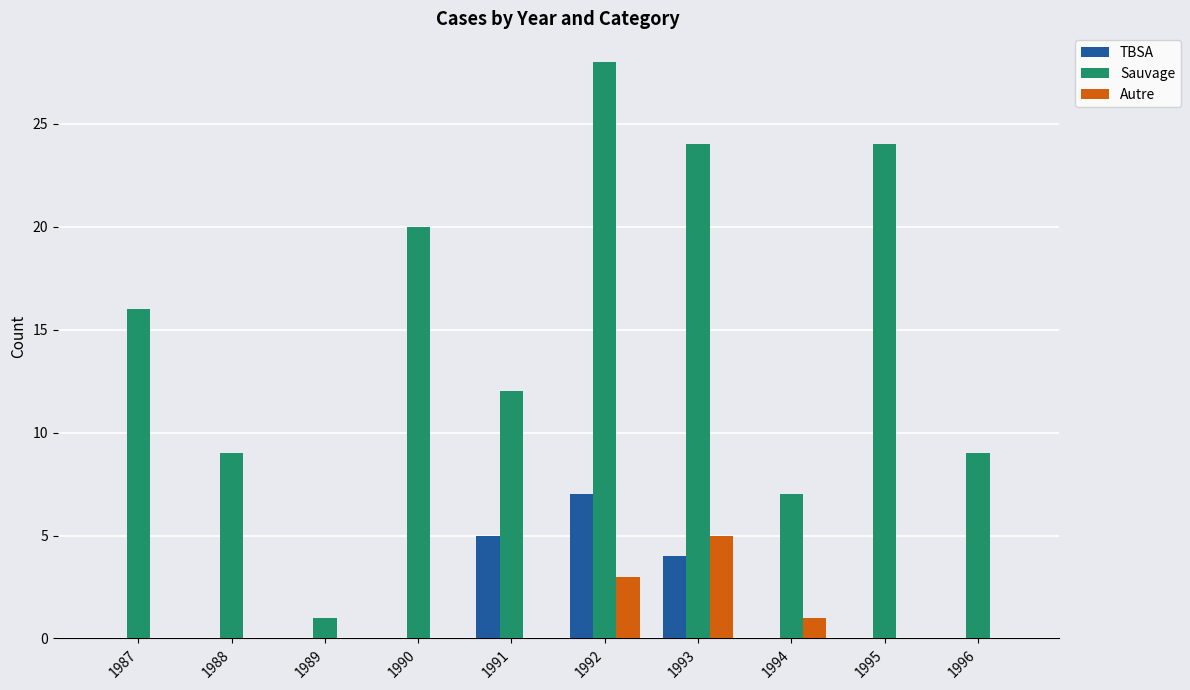

Which category has the highest value in the TBSA series?

1992